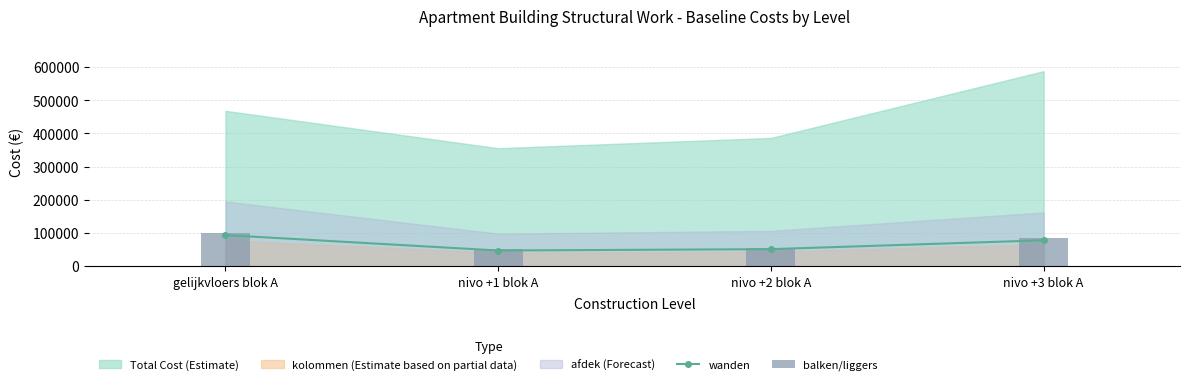

Is the value of wanden at gelijkvloers blok A greater than the value of balken/liggers at nivo +1 blok A?

Yes